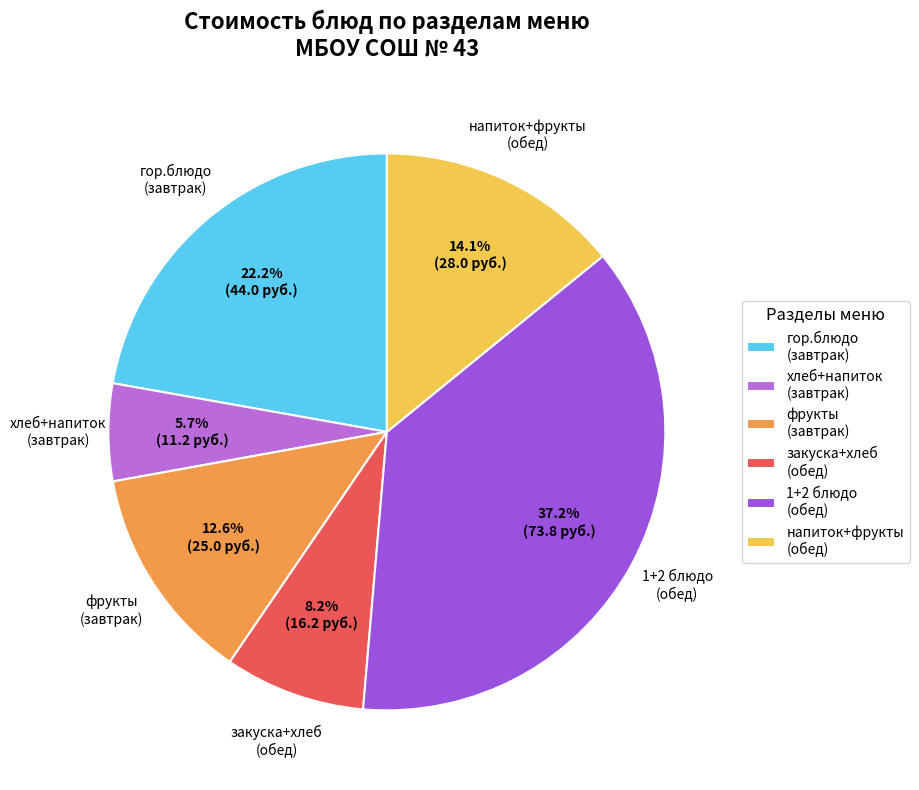

What portion of the pie excludes хлеб+напиток (завтрак)?

94.3%